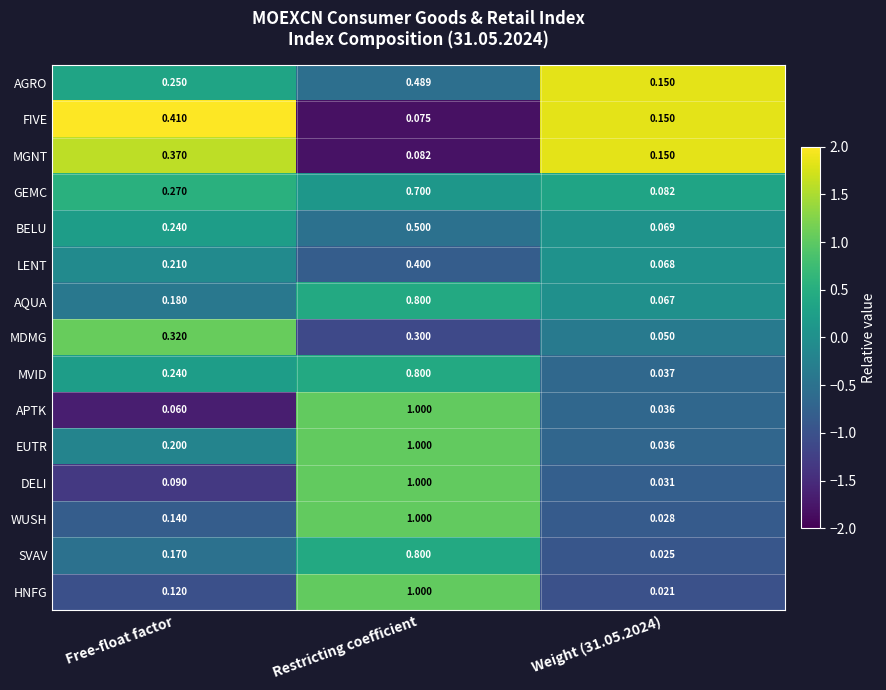

At which label does MGNT reach its peak?

Free-float factor